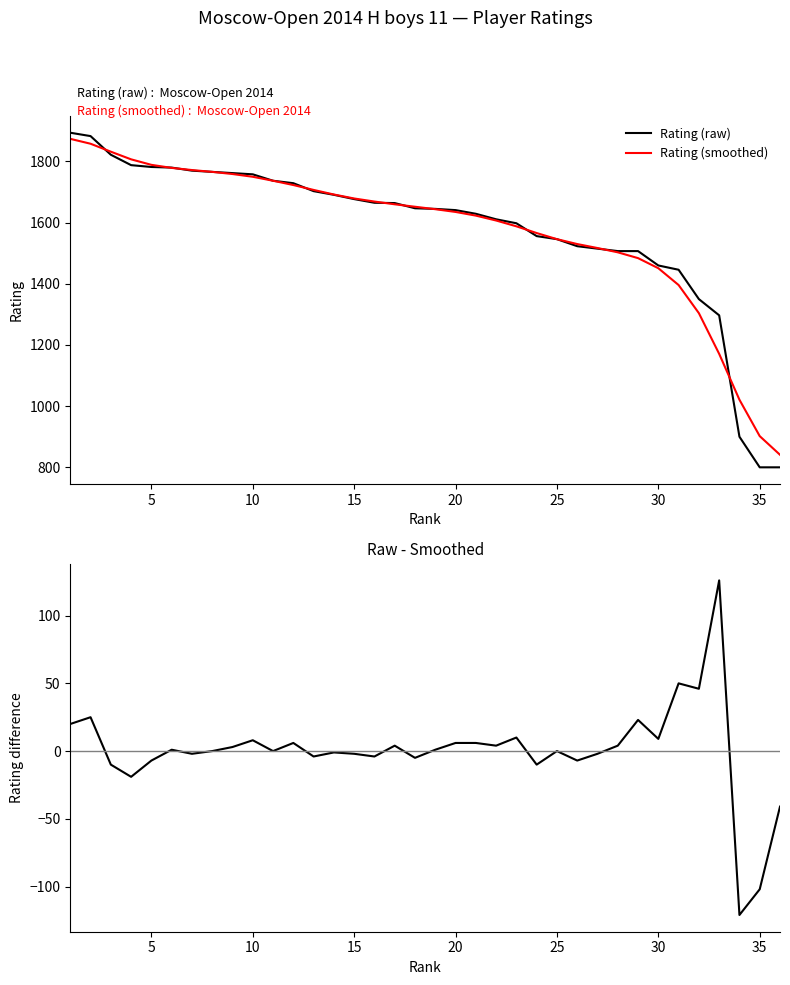

What is the maximum value for Rating (smoothed)?

1874